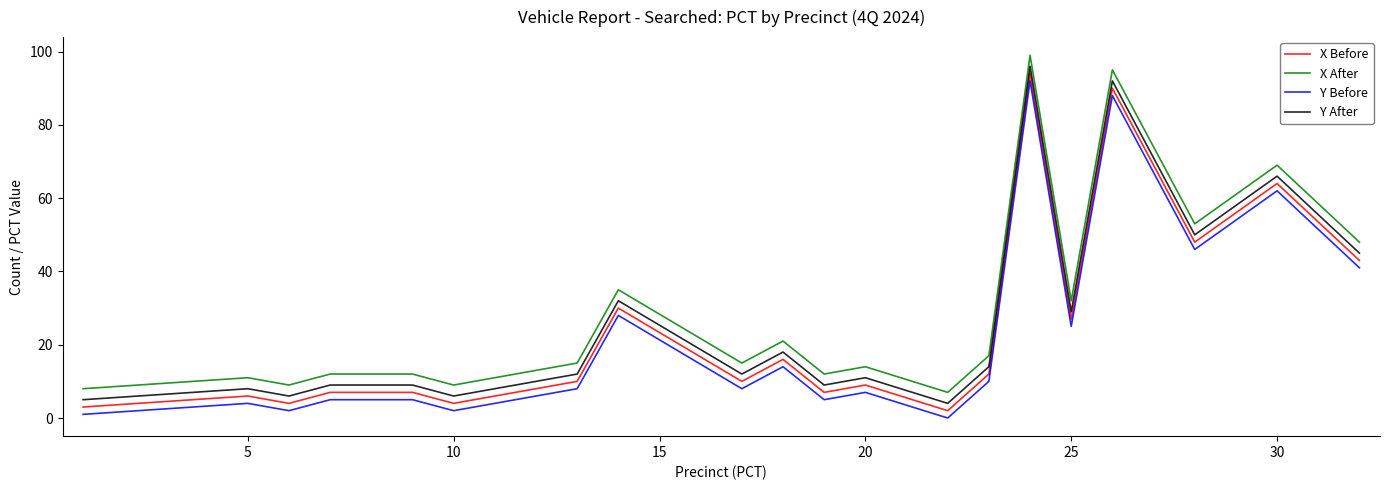

True or false: X Before and Y Before cross at least once.

False